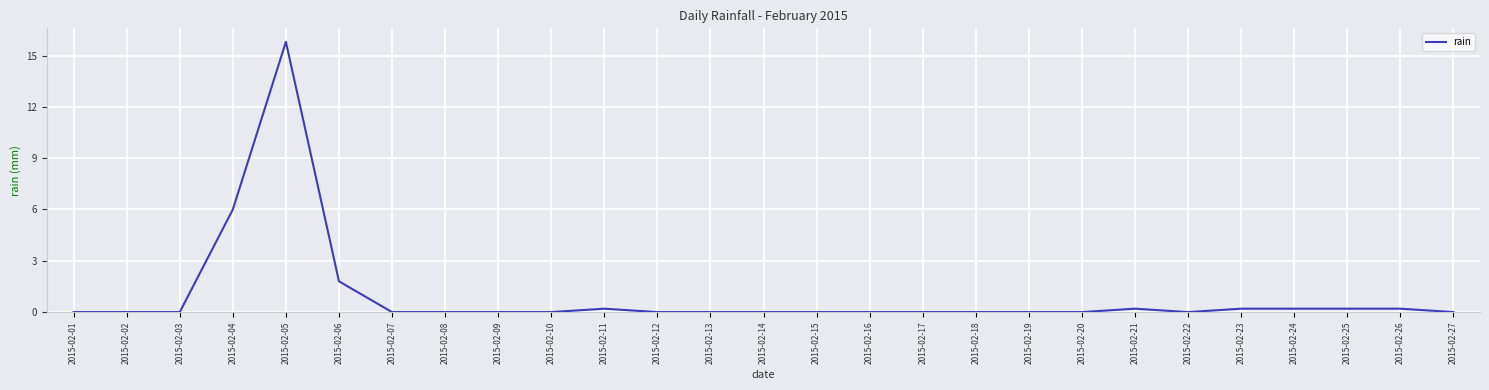

Reading left to right, extract all data points from this chart.

2015-02-01=0.0	2015-02-02=0.0	2015-02-03=0.0	2015-02-04=6.0	2015-02-05=15.8	2015-02-06=1.8	2015-02-07=0.0	2015-02-08=0.0	2015-02-09=0.0	2015-02-10=0.0	2015-02-11=0.2	2015-02-12=0.0	2015-02-13=0.0	2015-02-14=0.0	2015-02-15=0.0	2015-02-16=0.0	2015-02-17=0.0	2015-02-18=0.0	2015-02-19=0.0	2015-02-20=0.0	2015-02-21=0.2	2015-02-22=0.0	2015-02-23=0.2	2015-02-24=0.2	2015-02-25=0.2	2015-02-26=0.2	2015-02-27=0.0